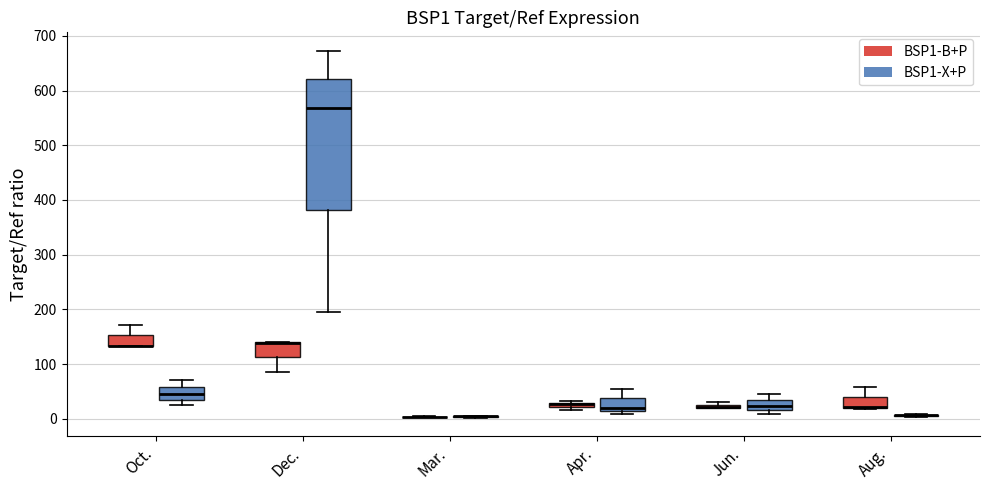

Where is the upper edge of the box for Jun. (BSP1-X+P) on the y-axis? The values are not printed on the chart, so give them approximately, as read against the axis.

30